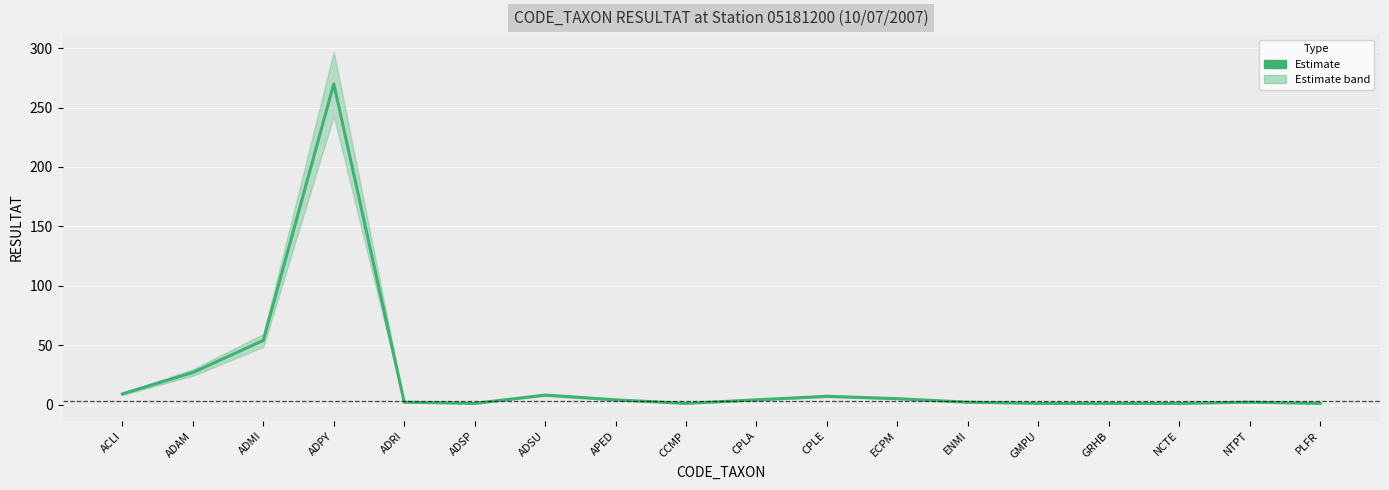

What is the change in value from CPLA to CPLE?

+3